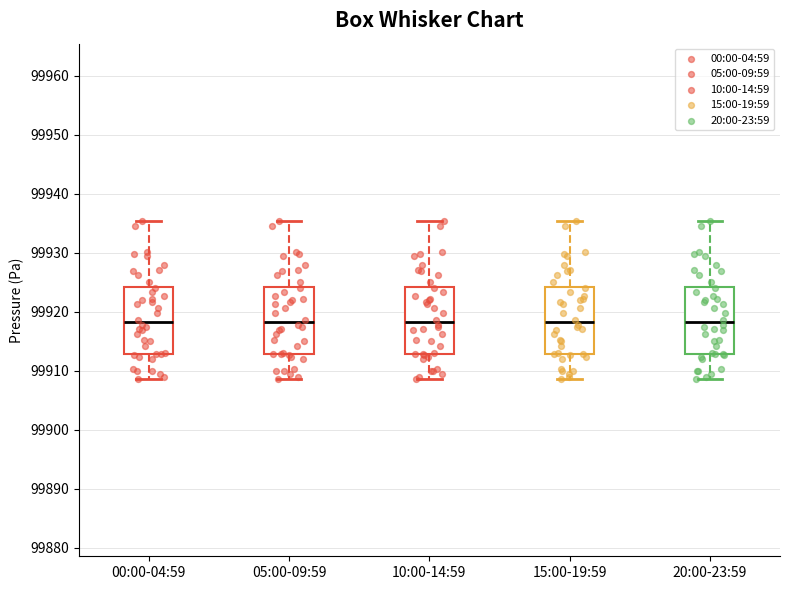

Reading left to right, read every box against the y-axis: the position of its median line, the range the box covers, and the ends of its whiskers. The values are not printed on the chart, so give them approximately, as read against the axis.

00:00-04:59: median 99918, box 99913 to 99924, whiskers 99909 to 99935
05:00-09:59: median 99918, box 99913 to 99924, whiskers 99909 to 99935
10:00-14:59: median 99918, box 99913 to 99924, whiskers 99909 to 99935
15:00-19:59: median 99918, box 99913 to 99924, whiskers 99909 to 99935
20:00-23:59: median 99918, box 99913 to 99924, whiskers 99909 to 99935